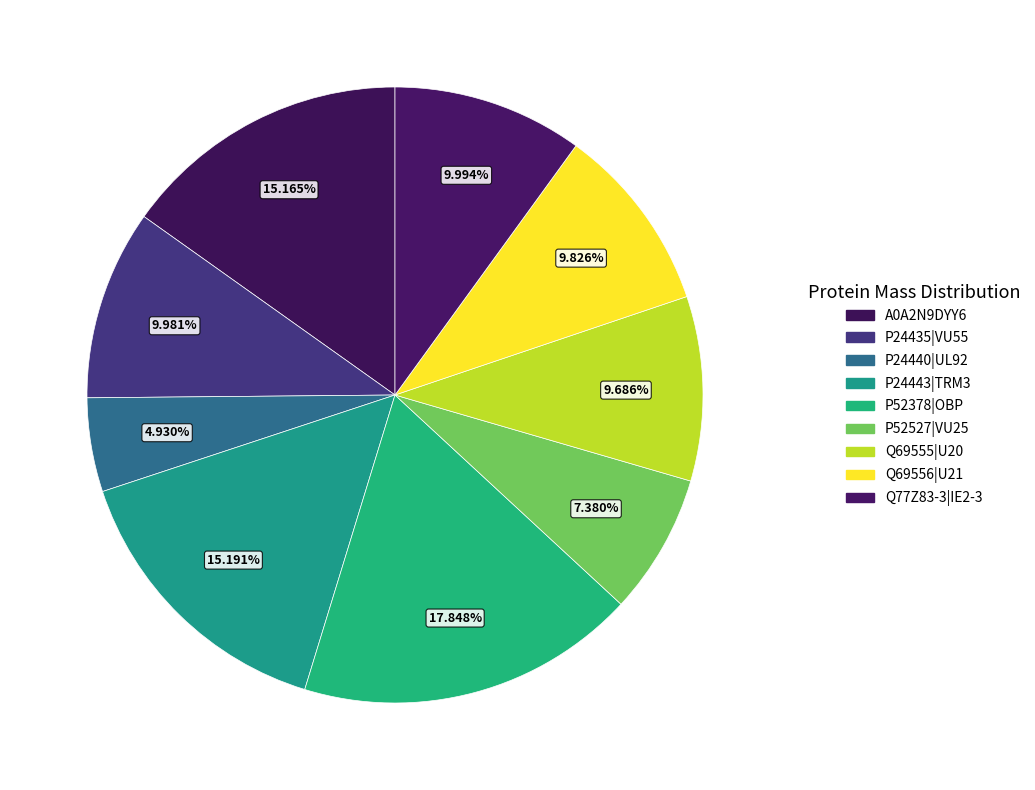

To the nearest percent, what percentage of the pie is P52378|OBP?

18%